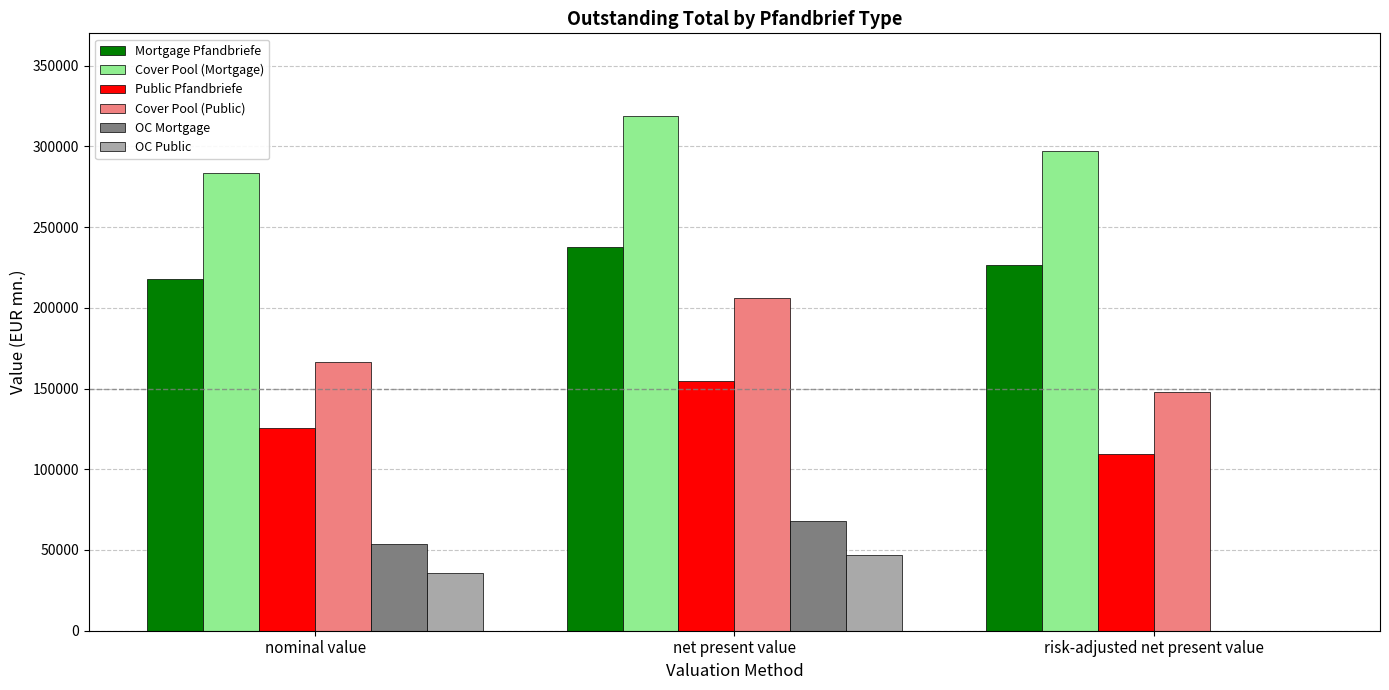

Reading left to right, list all the values displayed in this chart.

Mortgage Pfandbriefe: nominal value=217864.7	net present value=237707.3	risk-adjusted net present value=226317.6
Cover Pool (Mortgage): nominal value=283197.0	net present value=318795.3	risk-adjusted net present value=297220.3
Public Pfandbriefe: nominal value=125842.7	net present value=154616.4	risk-adjusted net present value=109679.5
Cover Pool (Public): nominal value=166228.2	net present value=206136.6	risk-adjusted net present value=147583.9
OC Mortgage: nominal value=53713.8	net present value=67740.5	risk-adjusted net present value=0.0
OC Public: nominal value=35835.8	net present value=46638.0	risk-adjusted net present value=0.0